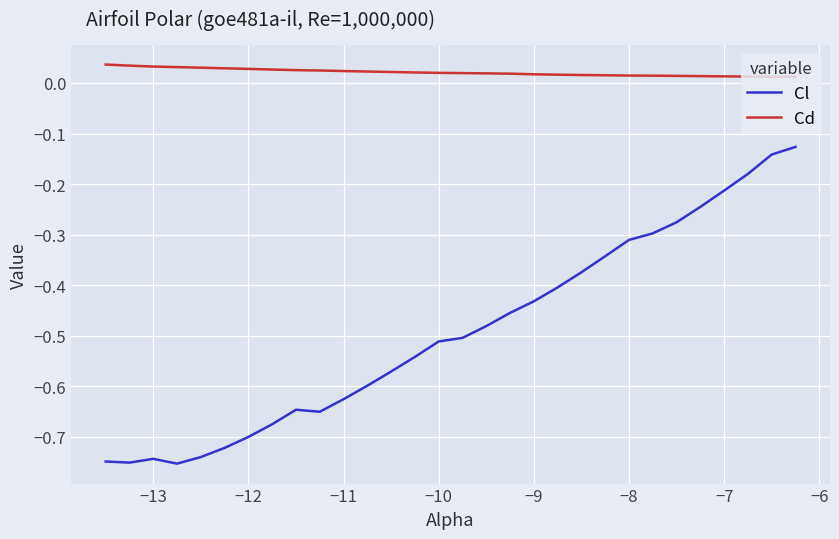

Which series has the largest total across all categories?

Cd